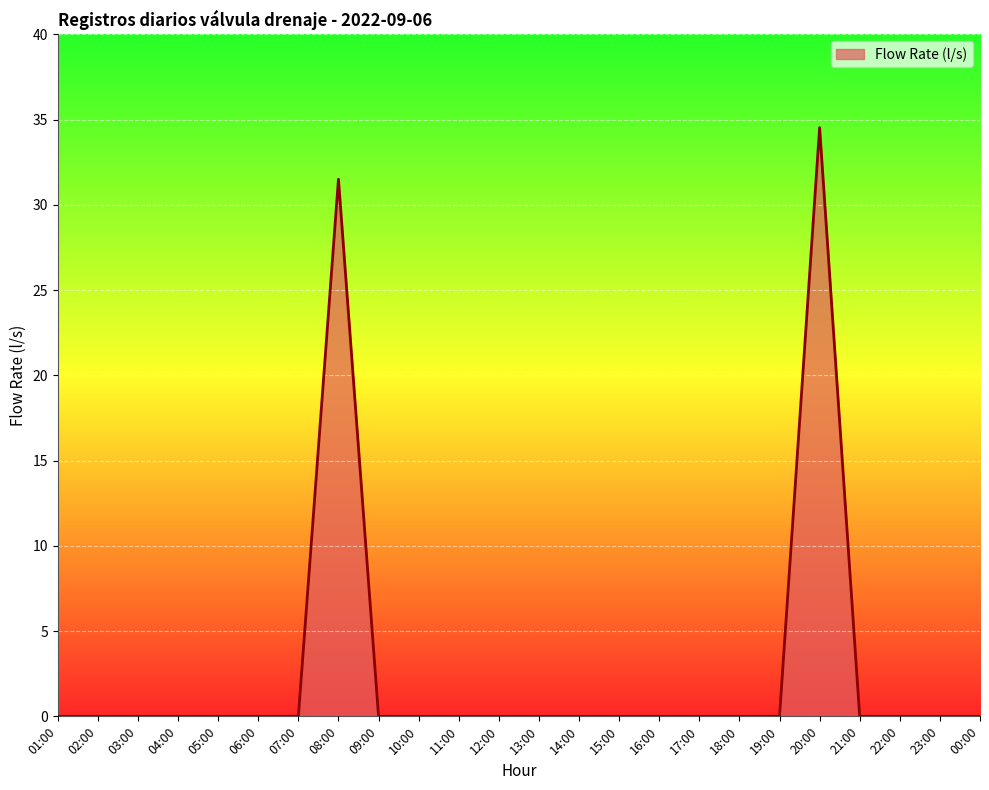

True or false: the data shows 14.8 at 22:00.

False